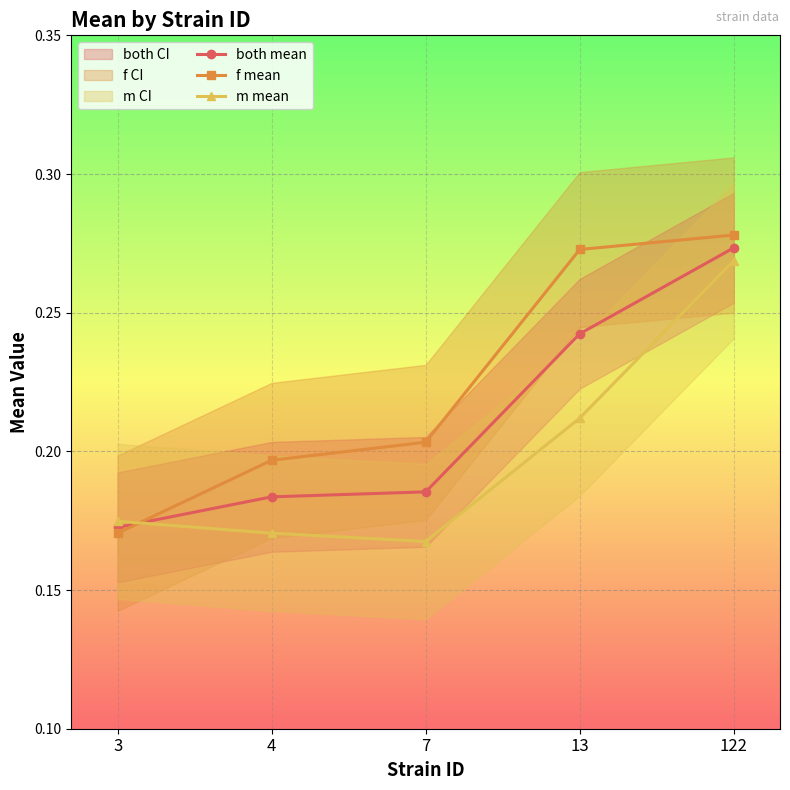

How many m mean values are between 0 and 1?

5